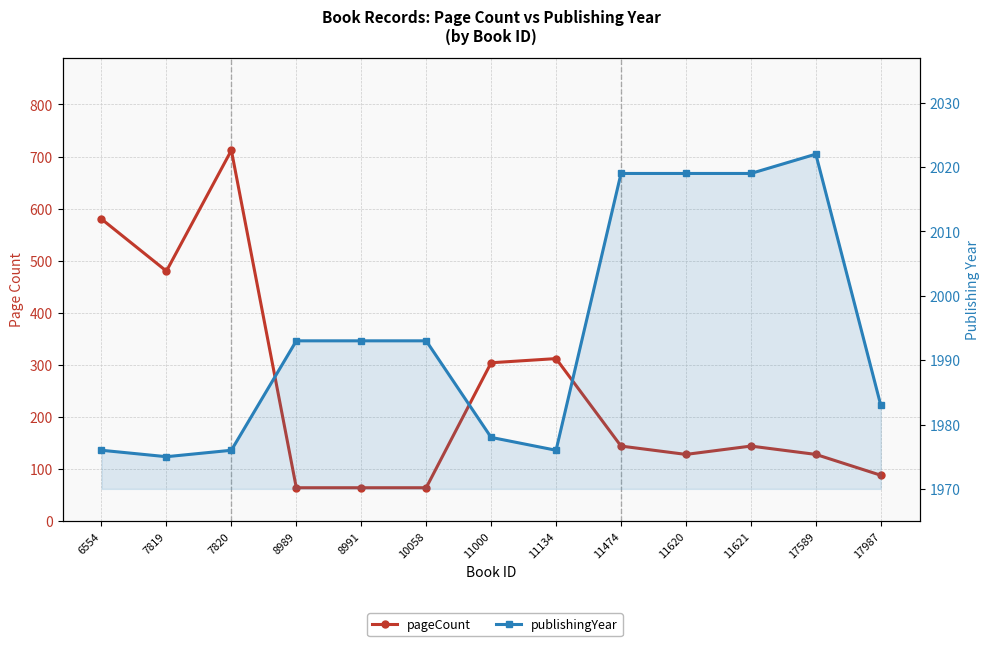

Reading left to right, transcribe all the data shown in this chart.

pageCount: 580	480	712	64	64	64	304	312	144	128	144	128	88
publishingYear: 1976	1975	1976	1993	1993	1993	1978	1976	2019	2019	2019	2022	1983